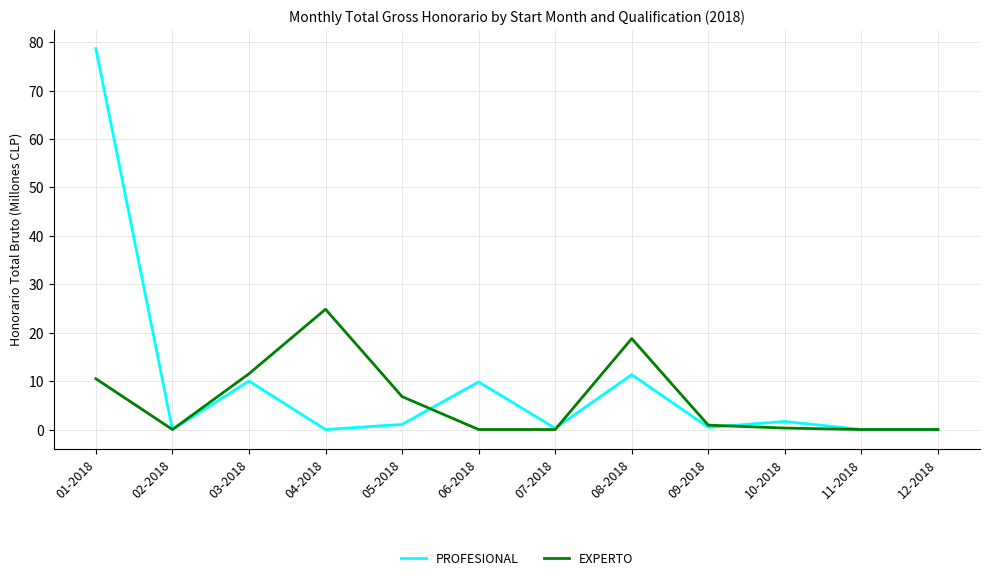

At which category is the sum across all series the highest?

01-2018